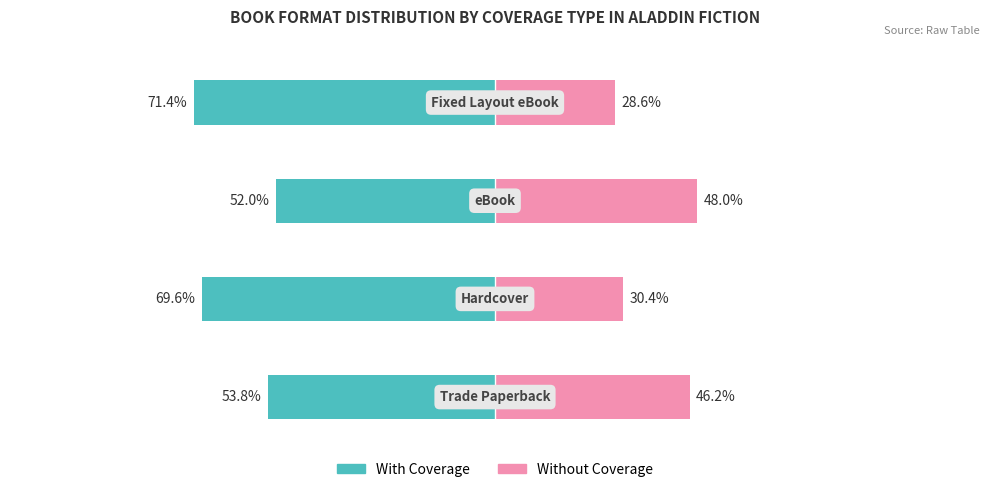

What is the value of the With Coverage bar at the 2nd from the left?

-69.6